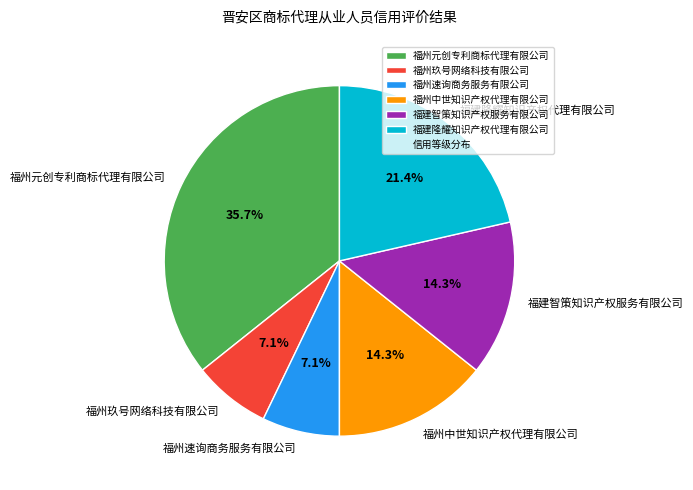

Approximately how many times larger is the value at 福州元创专利商标代理有限公司 compared to 福州玖号网络科技有限公司?

5.0